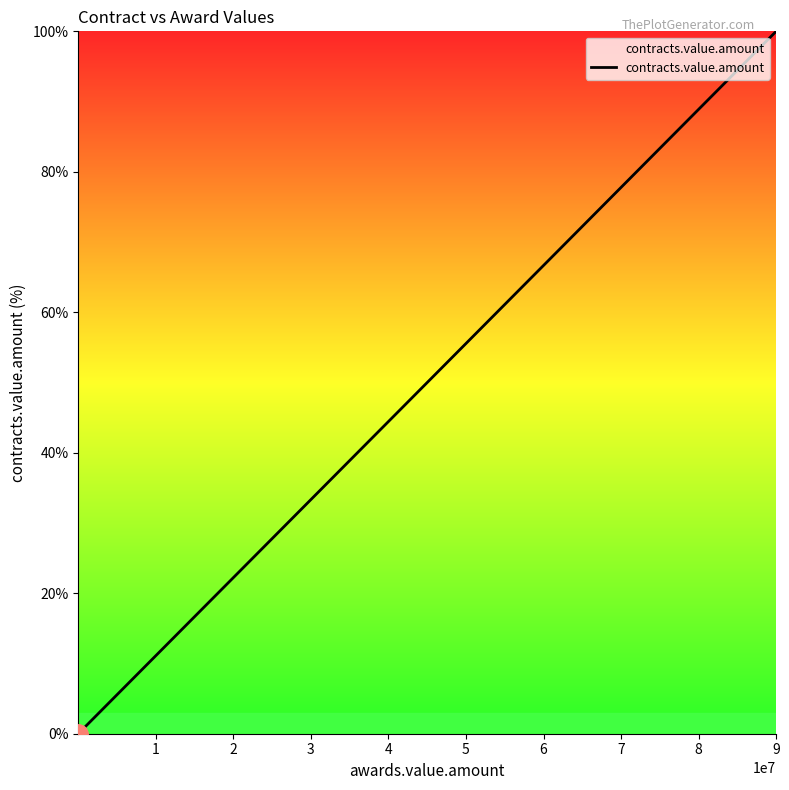

Is this an area chart (filled region under the line)?

No